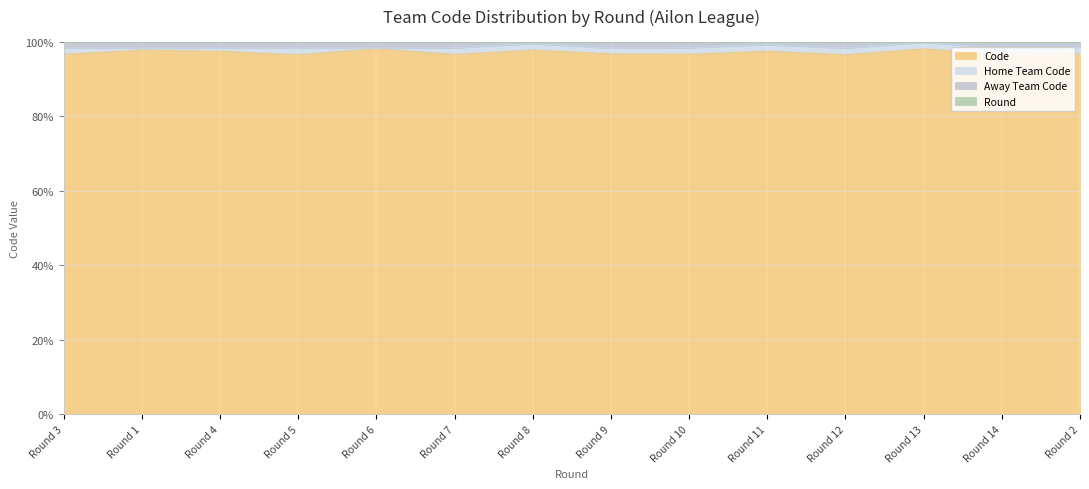

What is the minimum value for Code?

96.5